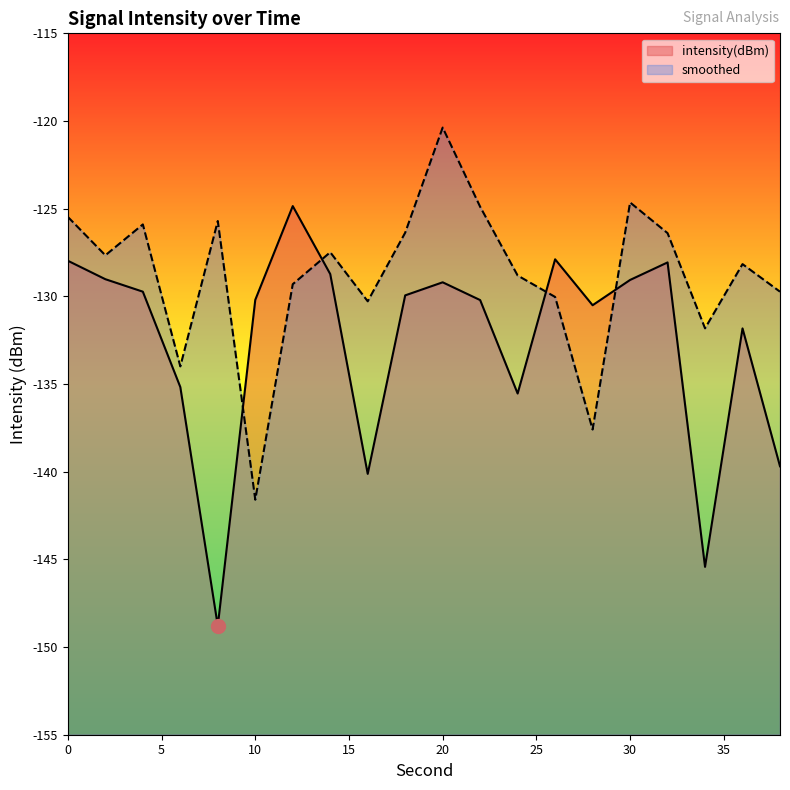

What is the maximum value for intensity(dBm)?

-124.9